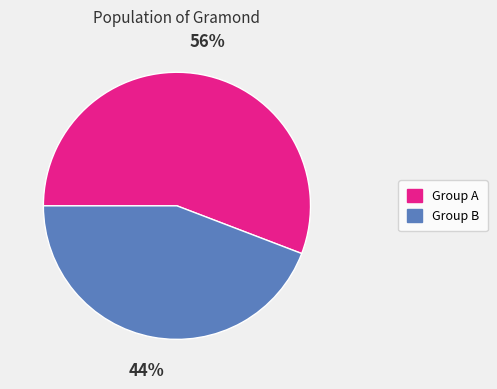

Does any single category account for the majority?

Yes